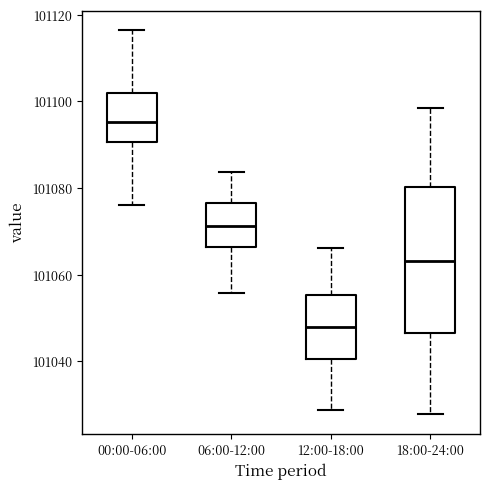

Reading left to right, read every box against the y-axis: the position of its median line, the range the box covers, and the ends of its whiskers. The values are not printed on the chart, so give them approximately, as read against the axis.

00:00-06:00: median 101096, box 101090 to 101102, whiskers 101076 to 101116
06:00-12:00: median 101072, box 101066 to 101076, whiskers 101056 to 101084
12:00-18:00: median 101048, box 101040 to 101056, whiskers 101028 to 101066
18:00-24:00: median 101064, box 101046 to 101080, whiskers 101028 to 101098